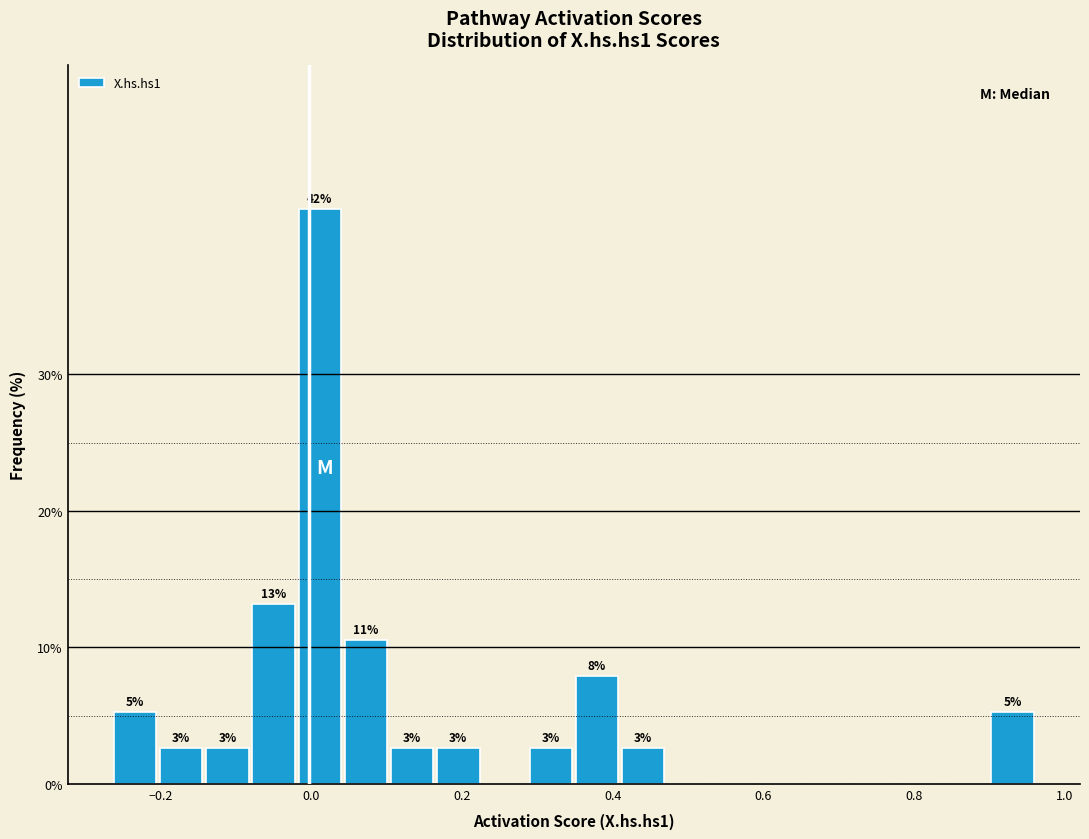

Around what value on the x-axis is the tallest bar? Give the approximate position of its centre, as read against the axis.

0.02